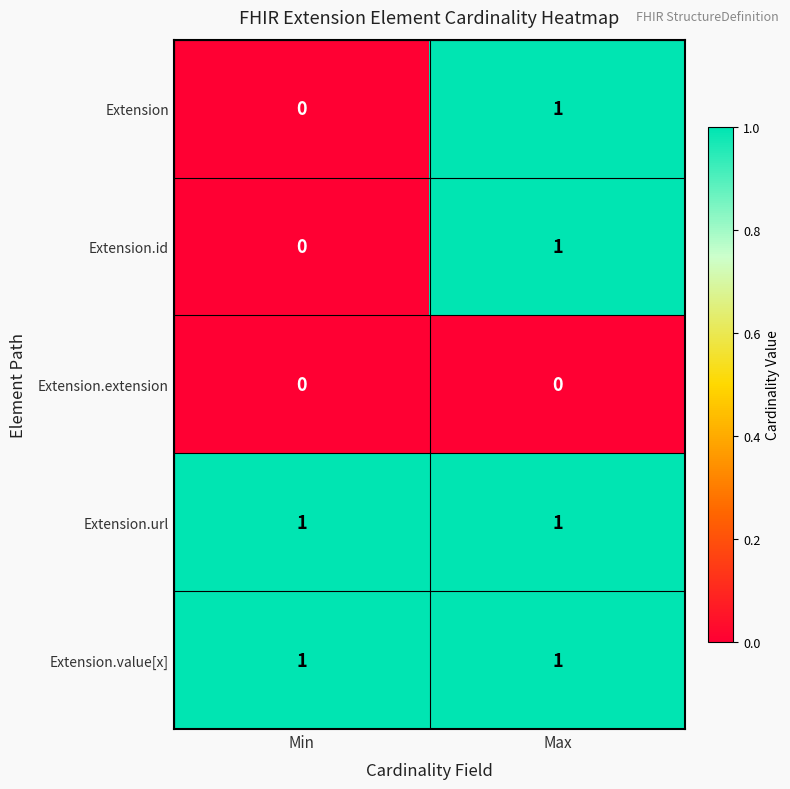

List the labels in order of Extension value, smallest first.

Min, Max